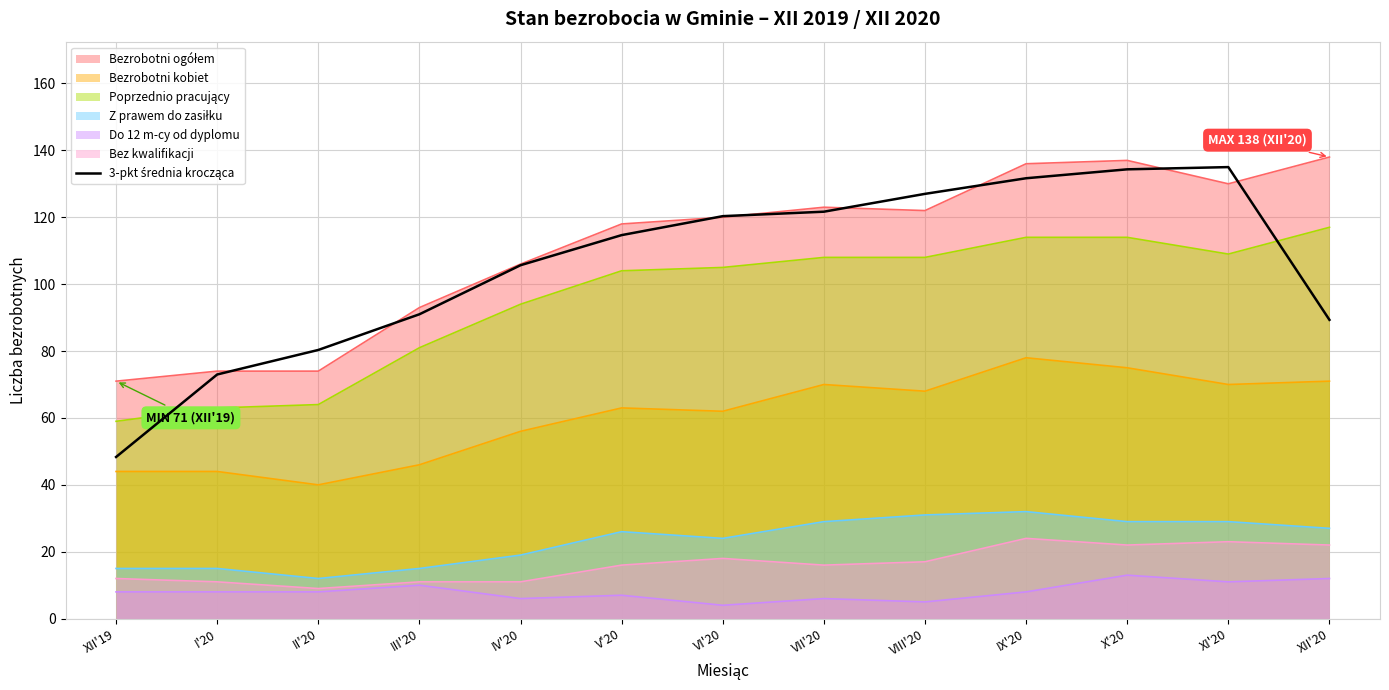

What is the label of the 7th point from the right?

VI'20